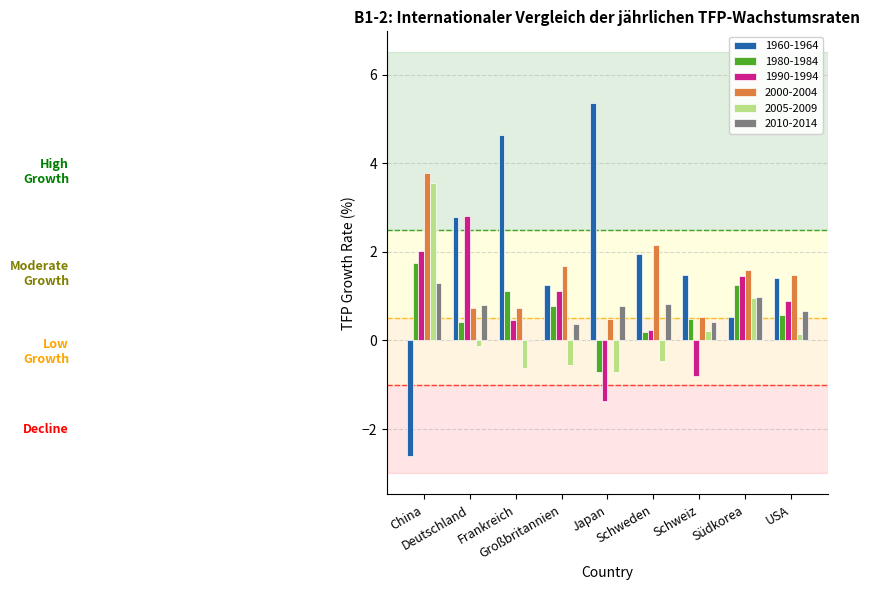

What is the total value across all series at Großbritannien?

4.7